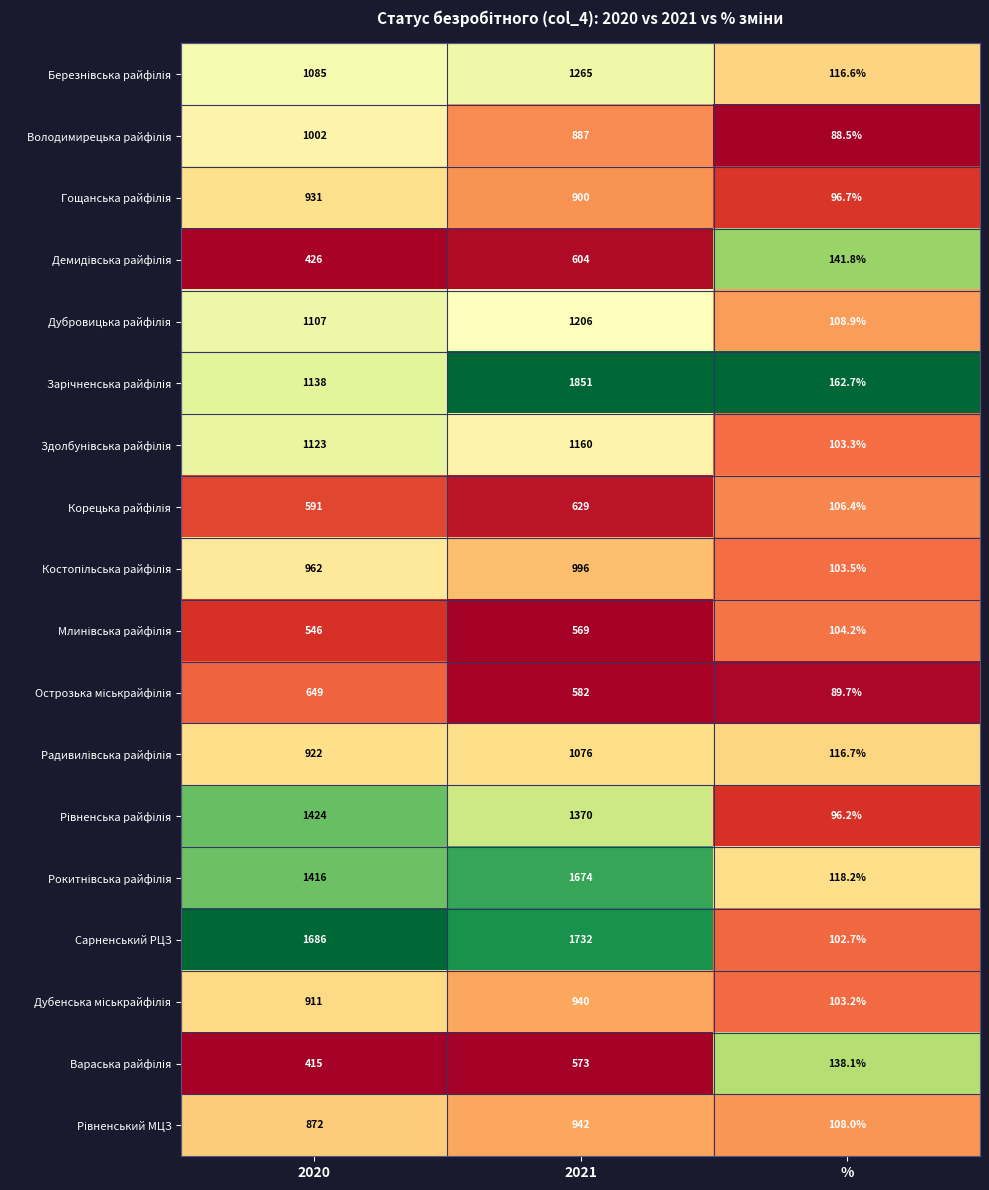

Which series has the largest total across all categories?

Сарненський РЦЗ